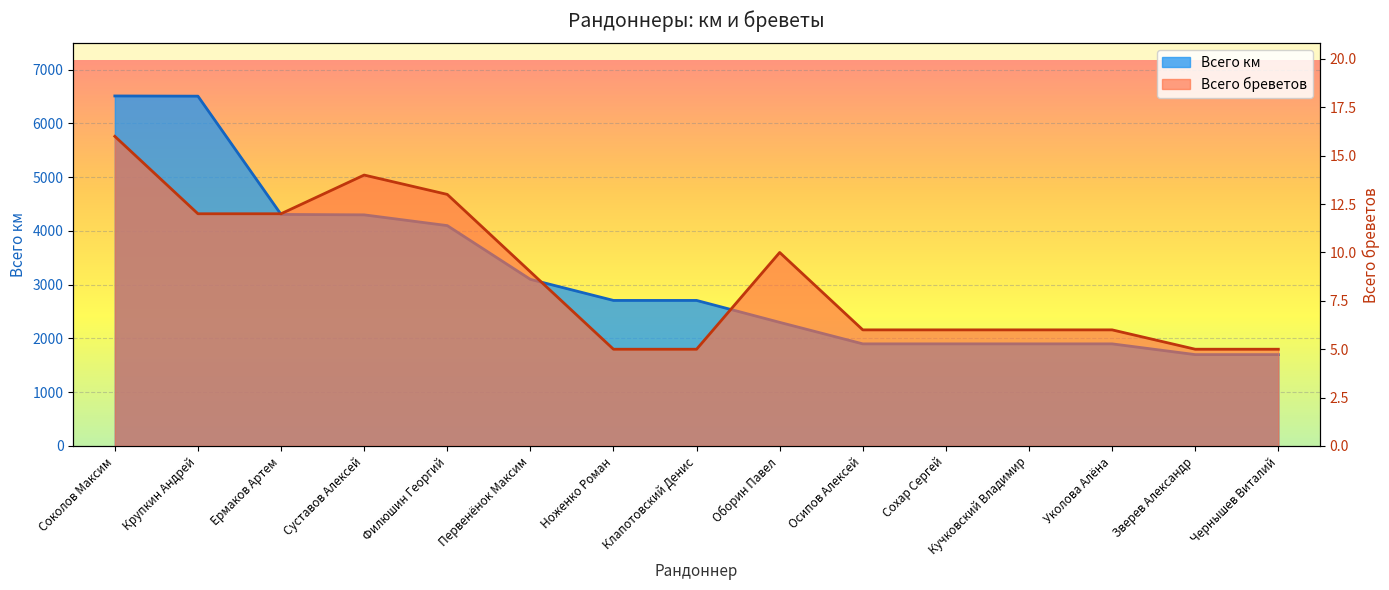

What is the difference between the Всего бреветов values at Зверев Александр and Филюшин Георгий?

8